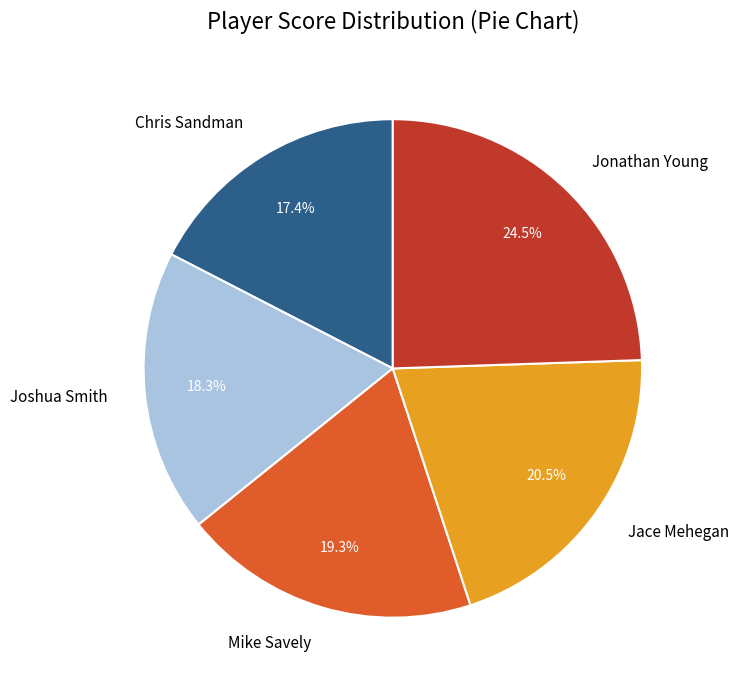

Approximately how many times larger is the value at Mike Savely compared to Jonathan Young?

0.8